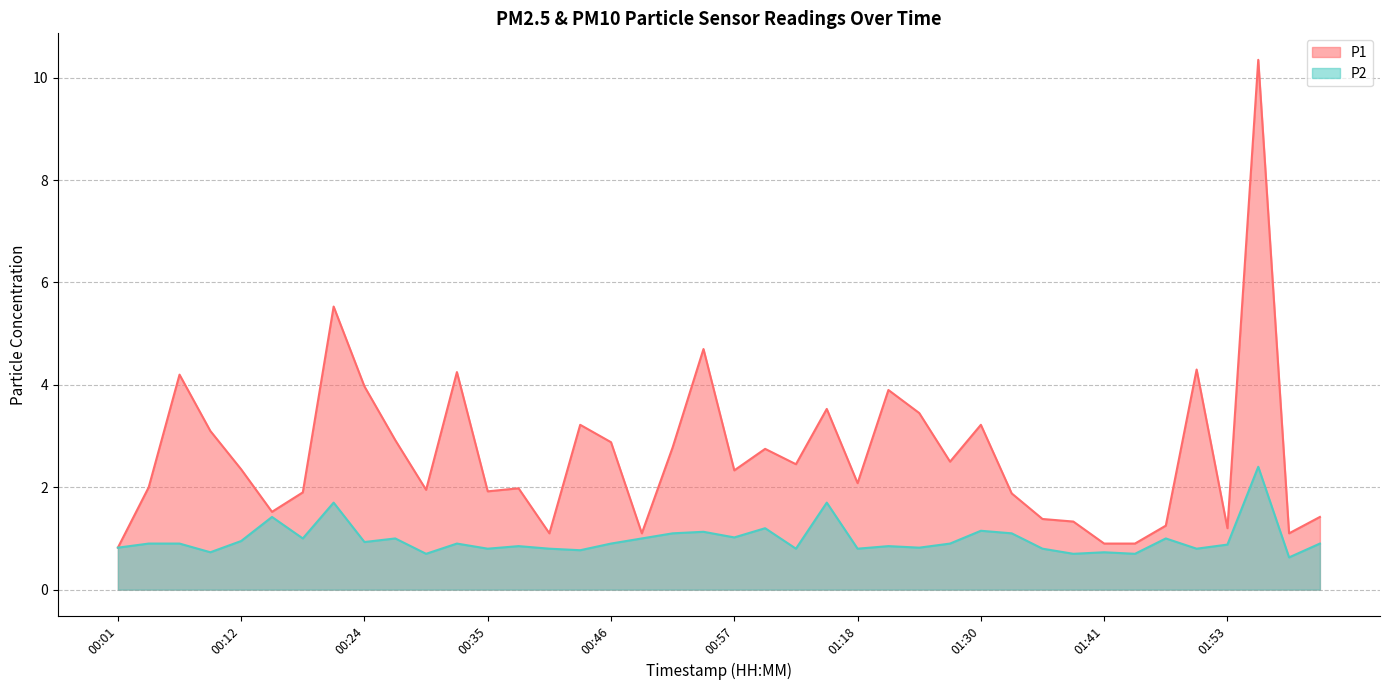

List the series in order of their overall mean, lowest first.

P2, P1